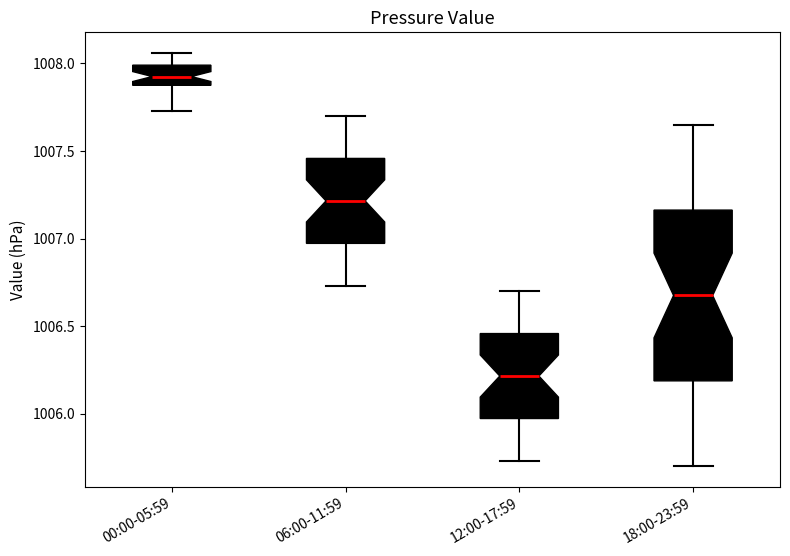

Reading left to right, read every box against the y-axis: the position of its median line, the range the box covers, and the ends of its whiskers. The values are not printed on the chart, so give them approximately, as read against the axis.

00:00-05:59: median 1007.95, box 1007.90 to 1008.00, whiskers 1007.75 to 1008.05
06:00-11:59: median 1007.20, box 1006.95 to 1007.45, whiskers 1006.75 to 1007.70
12:00-17:59: median 1006.20, box 1005.95 to 1006.45, whiskers 1005.75 to 1006.70
18:00-23:59: median 1006.70, box 1006.20 to 1007.15, whiskers 1005.70 to 1007.65